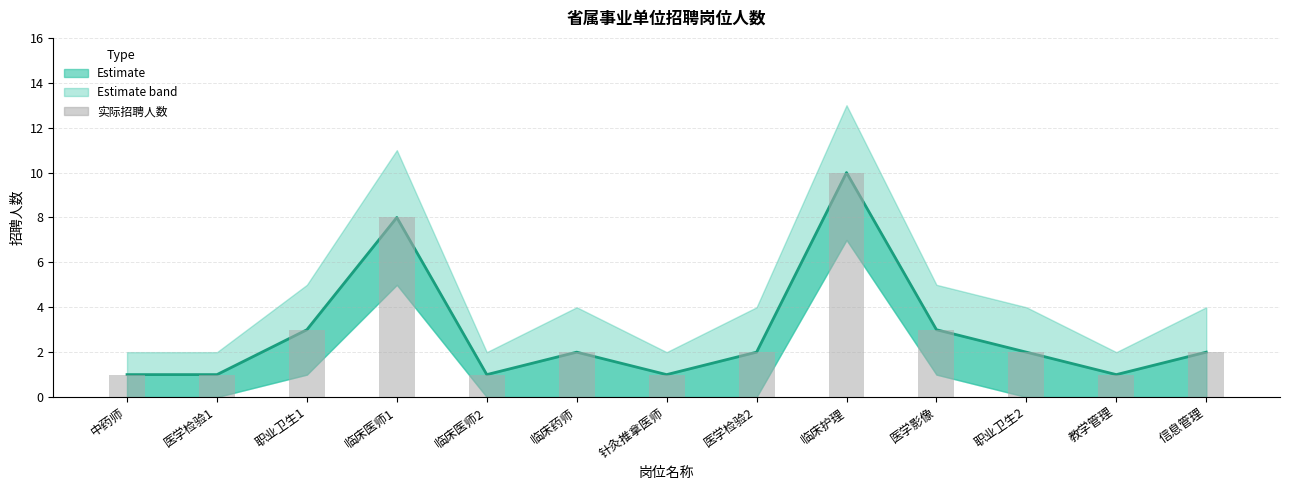

What is the label of the 13th bar from the left?

信息管理